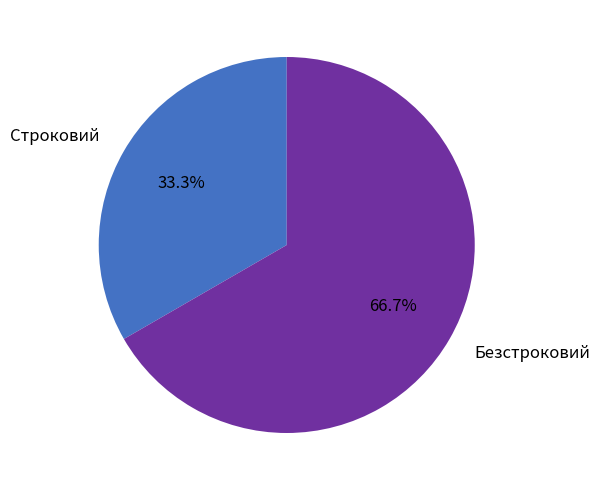

Is Безстроковий the majority of the pie?

Yes